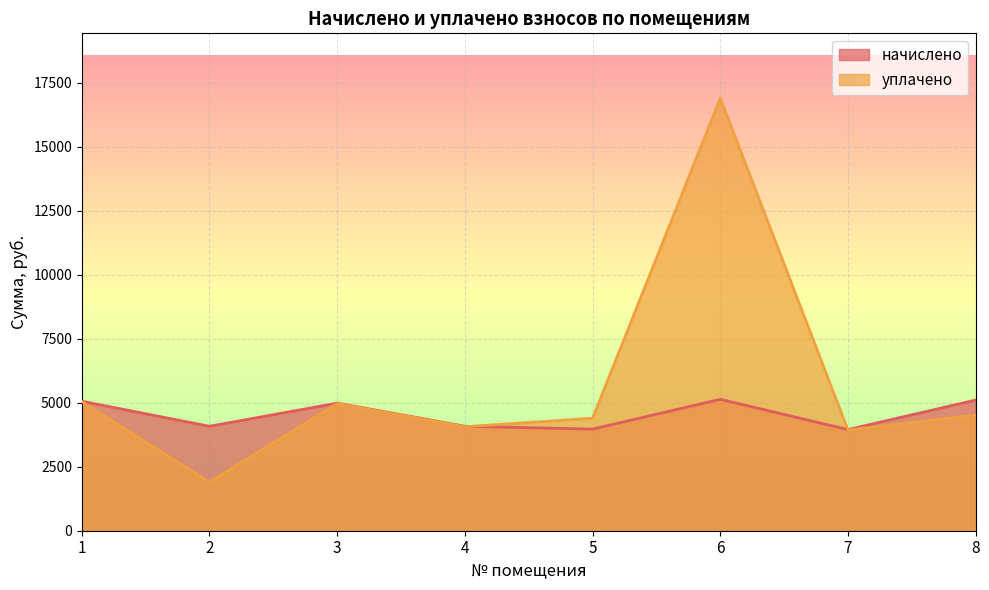

What value does the уплачено series have at 8?

4517.5